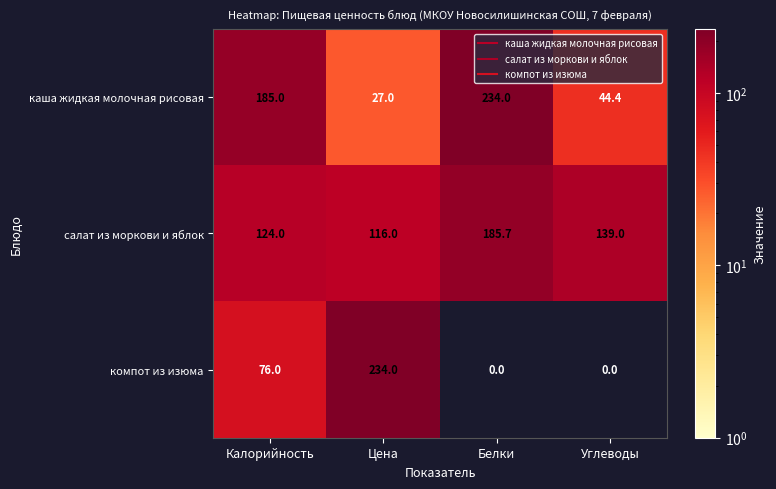

At how many categories does at least one series exceed 136?

4